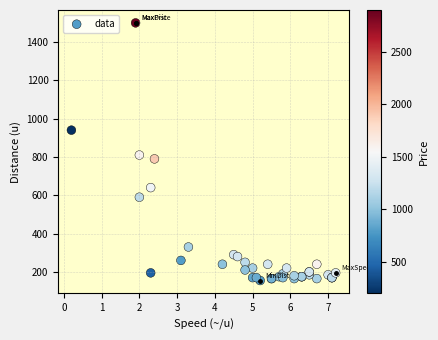

What Y value in the scatter plot is closest to 827?

810